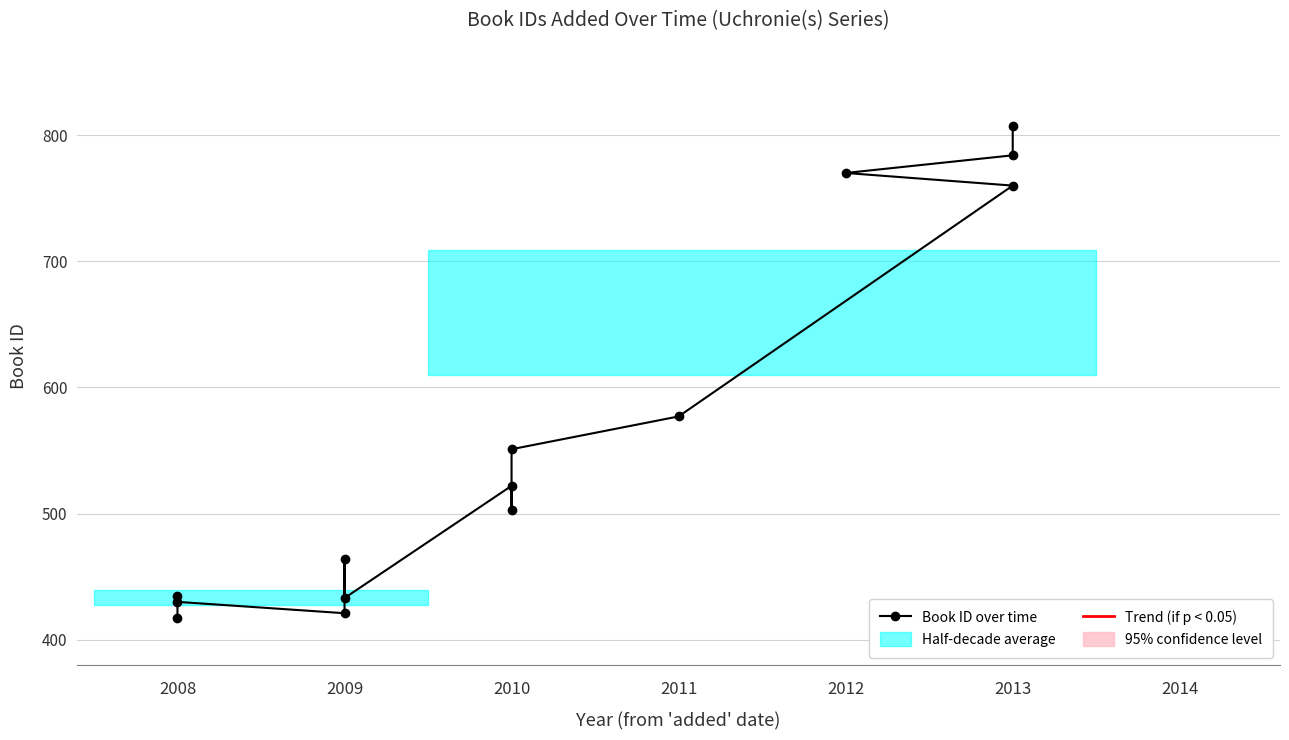

What is the label of the 6th point from the left?

2009